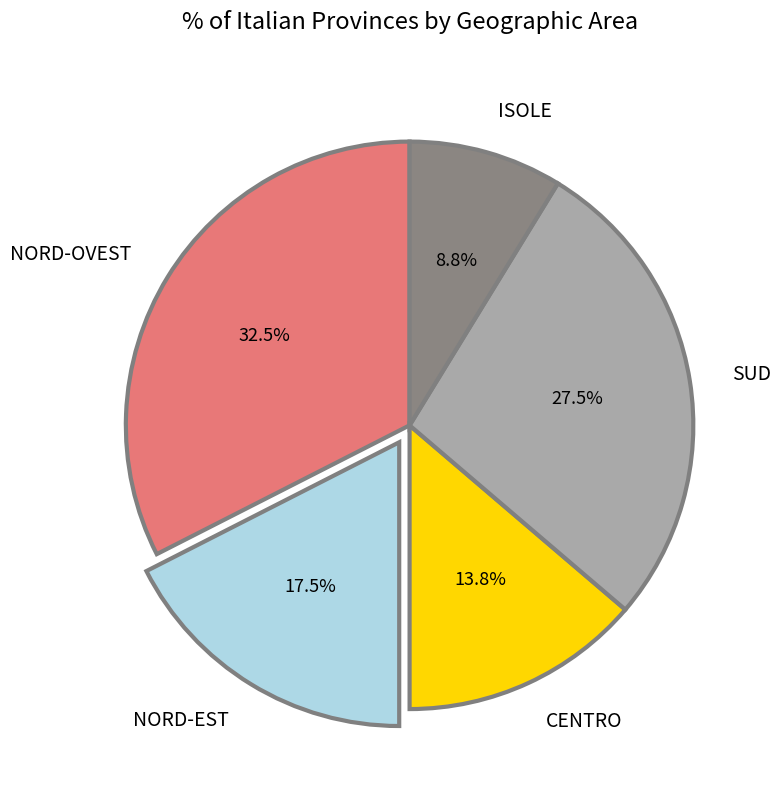

Rank the categories by value from highest to lowest.

NORD-OVEST, SUD, NORD-EST, CENTRO, ISOLE